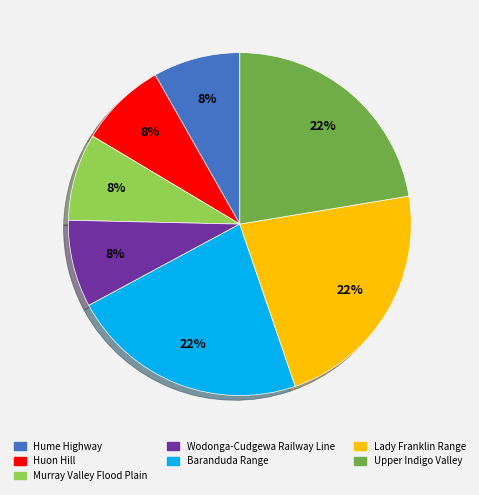

Combined, do Upper Indigo Valley and Huon Hill account for over 50%?

No